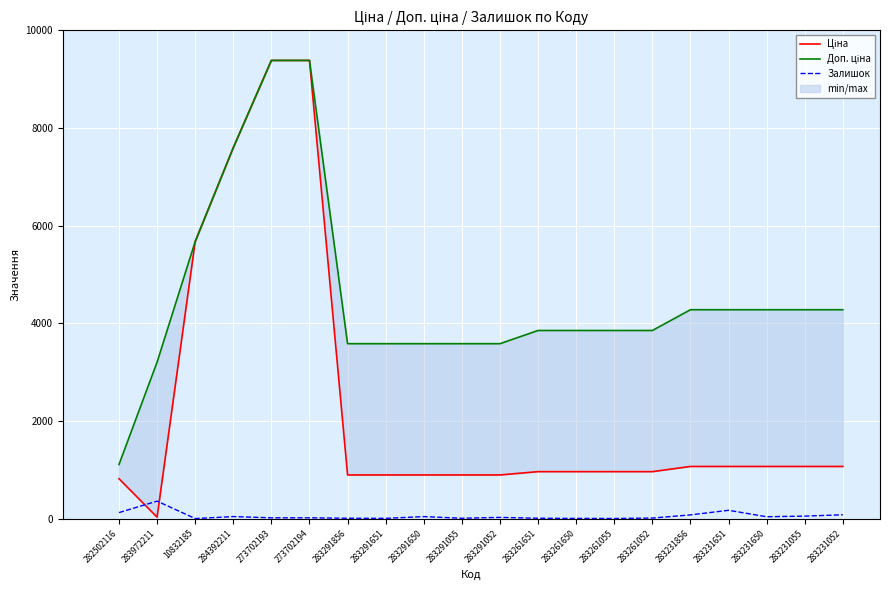

Which label corresponds to the smallest value in the chart?

10832185